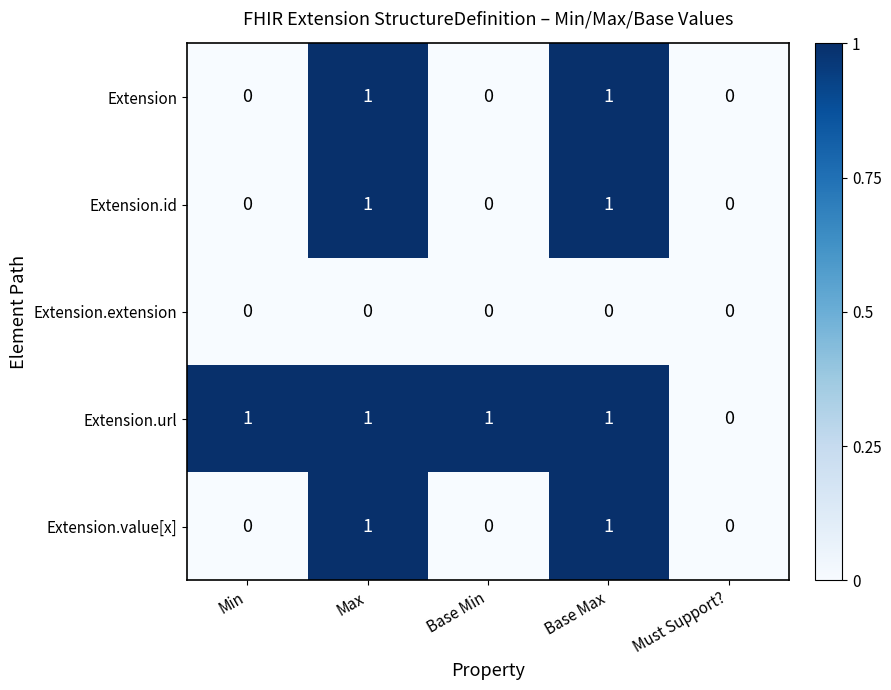

Count the number of categories in the chart.

5